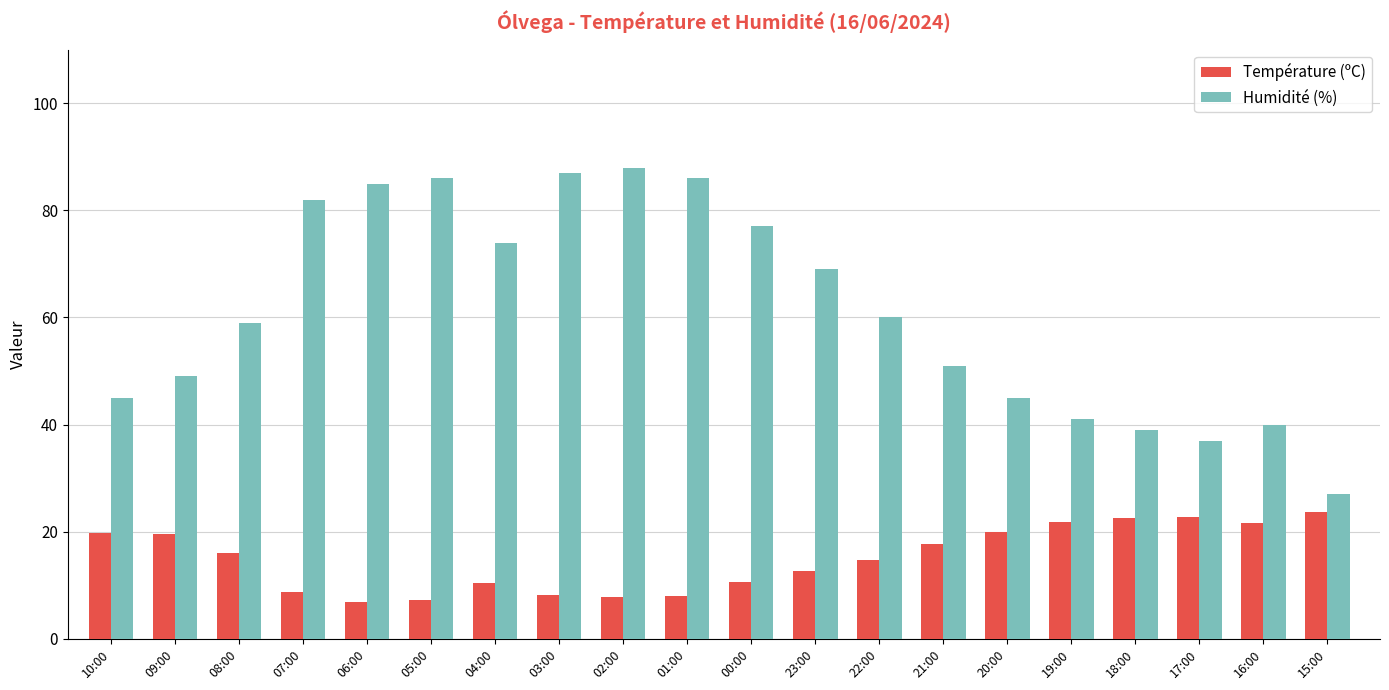

What is the total value across all series at 21:00?

68.7